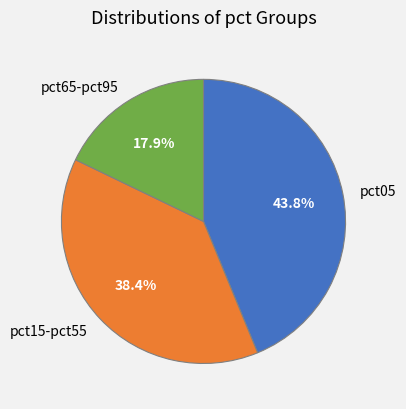

How much of the chart is everything except pct05?

56.2%